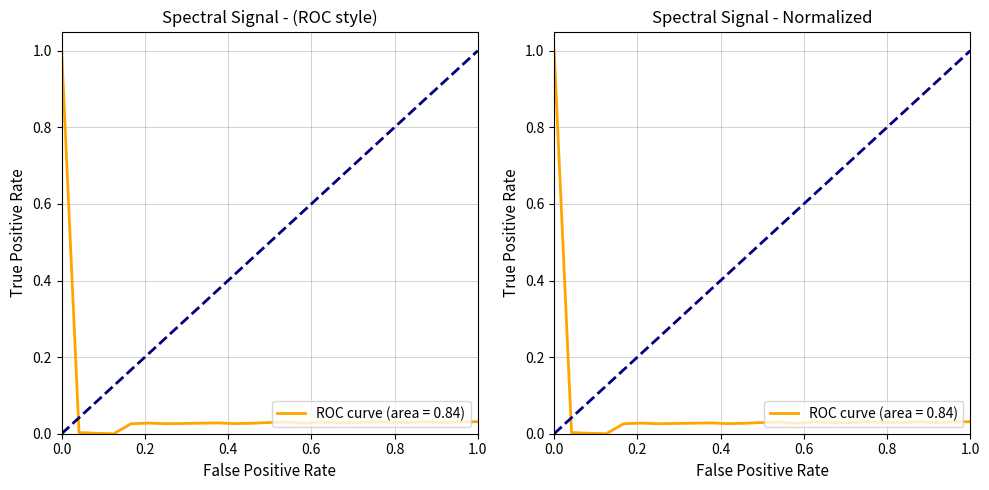

What is the greatest value displayed?

1.0